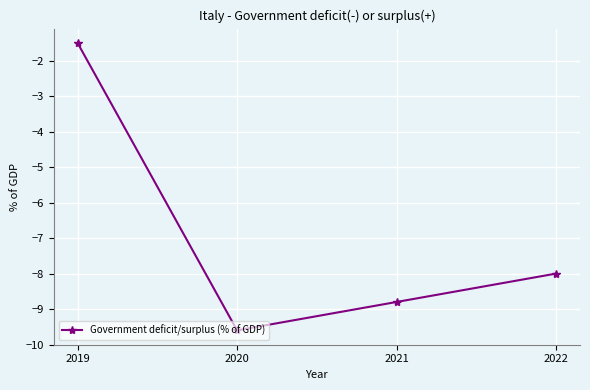

Rank the categories by value from highest to lowest.

2019, 2022, 2021, 2020